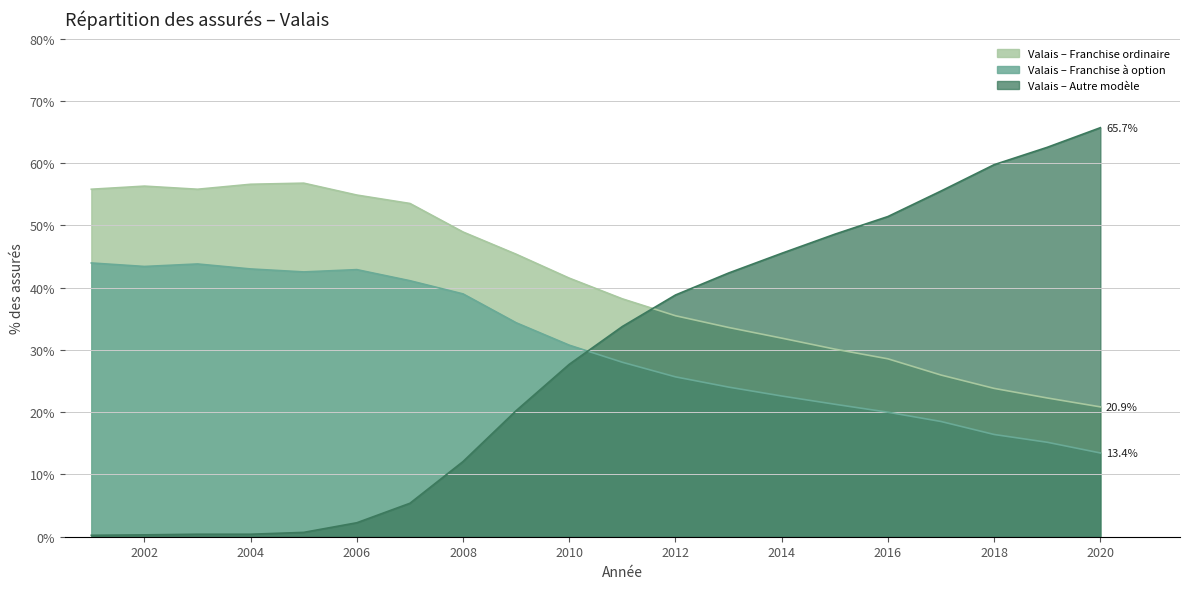

What is the value of the Valais – Autre modèle point at the 13th from the left?

42.3